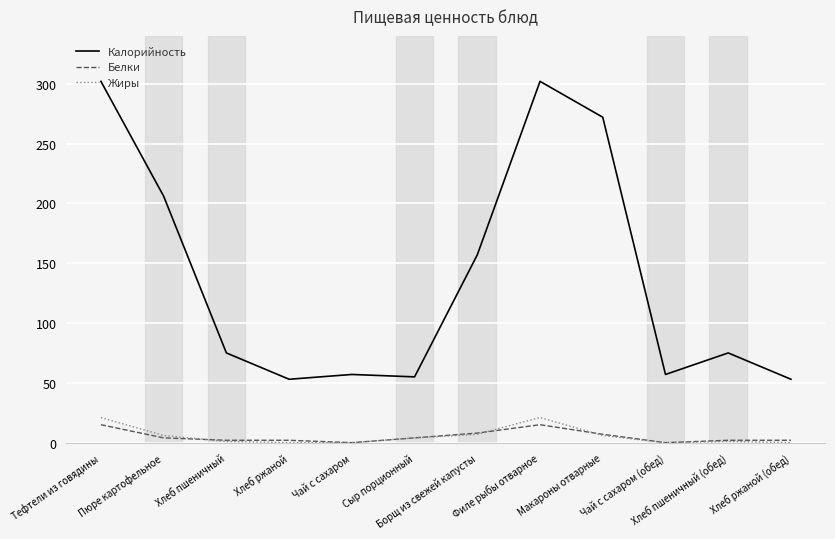

True or false: Калорийность and Белки intersect in this chart.

False